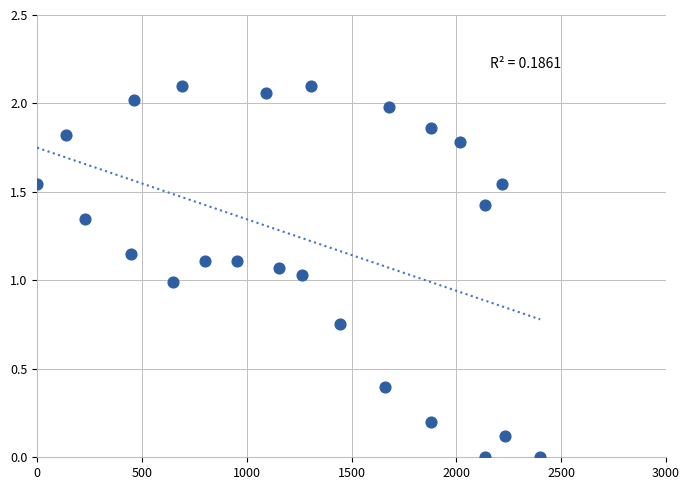

What is the range of X values (max minus min)?

2400.0